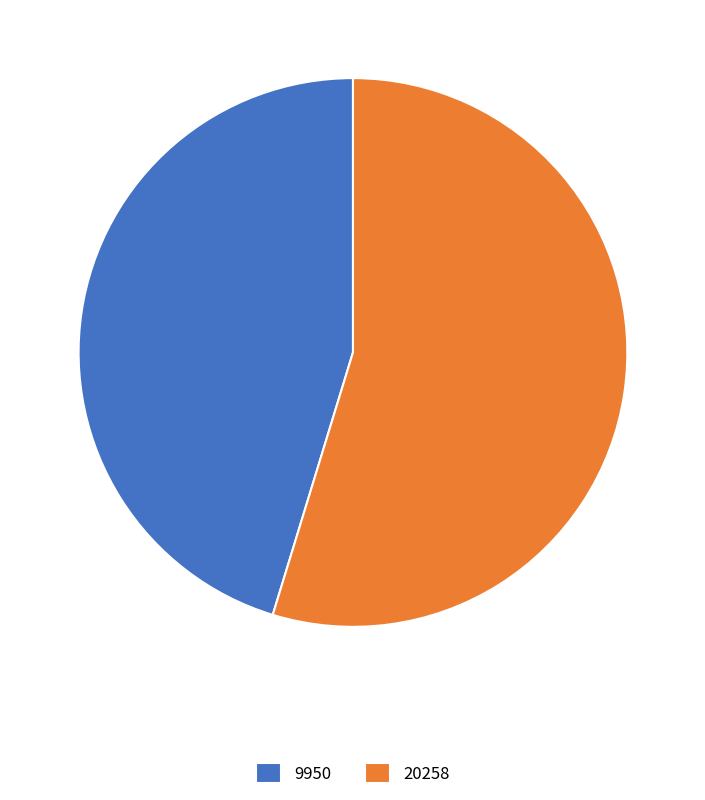

Is there a majority slice in this chart?

Yes